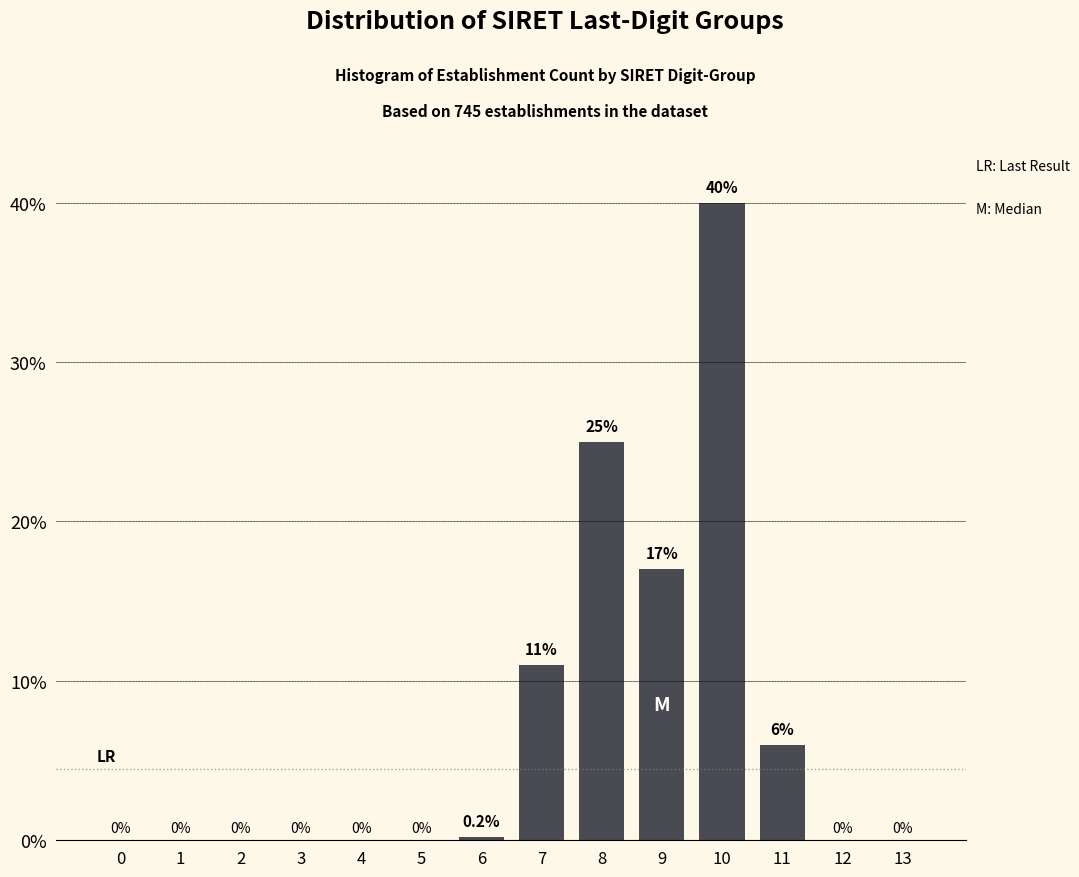

Reading left to right, extract all data points from this chart.

0=0.0	1=0.0	2=0.0	3=0.0	4=0.0	5=0.0	6=0.2	7=11.0	8=25.0	9=17.0	10=40.0	11=6.0	12=0.0	13=0.0